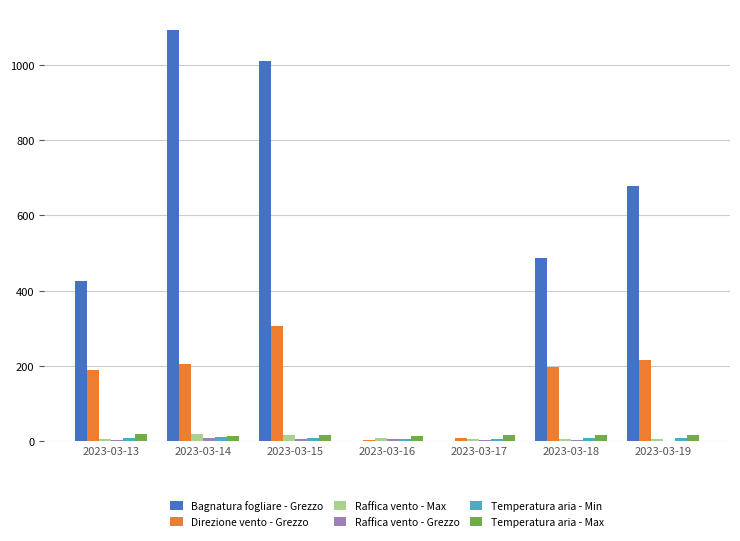

What is the sum of all Temperatura aria - Max values?

108.6